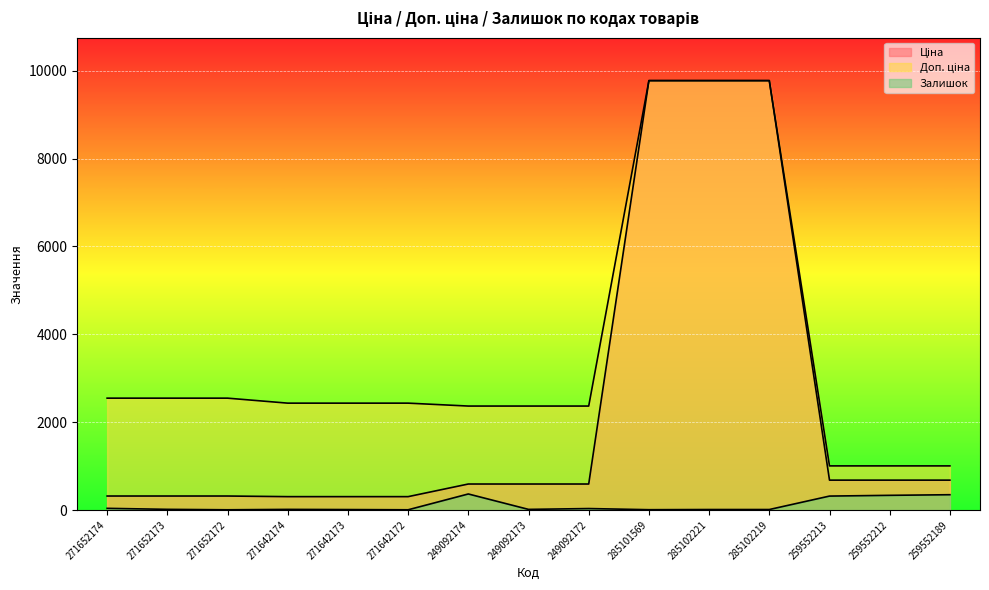

The Доп. ціна series shows 3651.1 at 271642174. True or false?

False